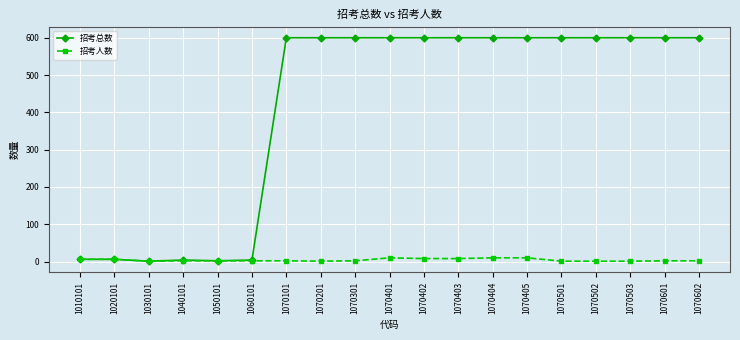

What is the spread (max minus min) of values at 1070401?

590